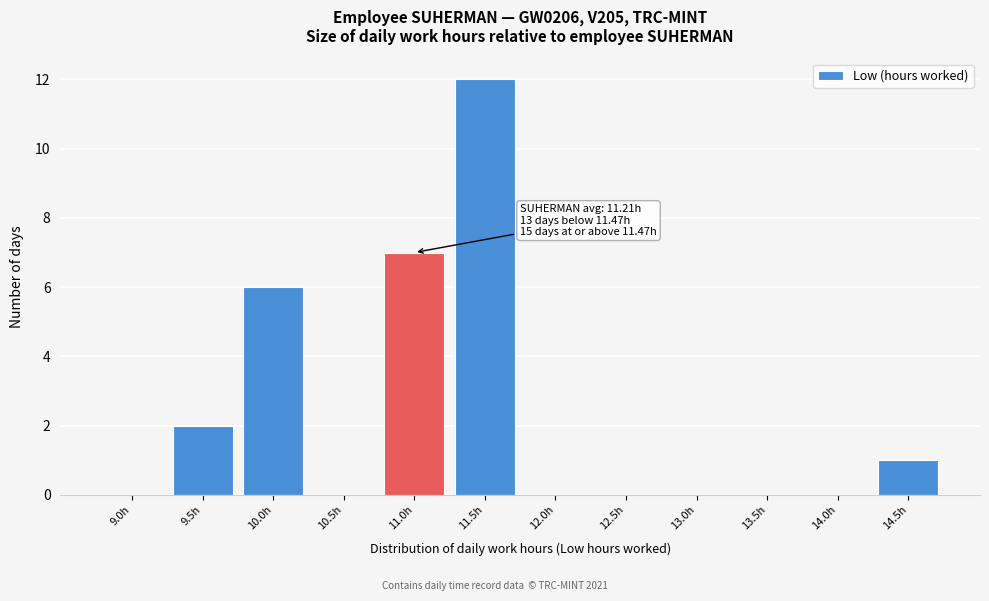

Reading left to right, list all the values displayed in this chart.

9.0h=0	9.5h=2	10.0h=6	10.5h=0	11.0h=7	11.5h=12	12.0h=0	12.5h=0	13.0h=0	13.5h=0	14.0h=0	14.5h=1